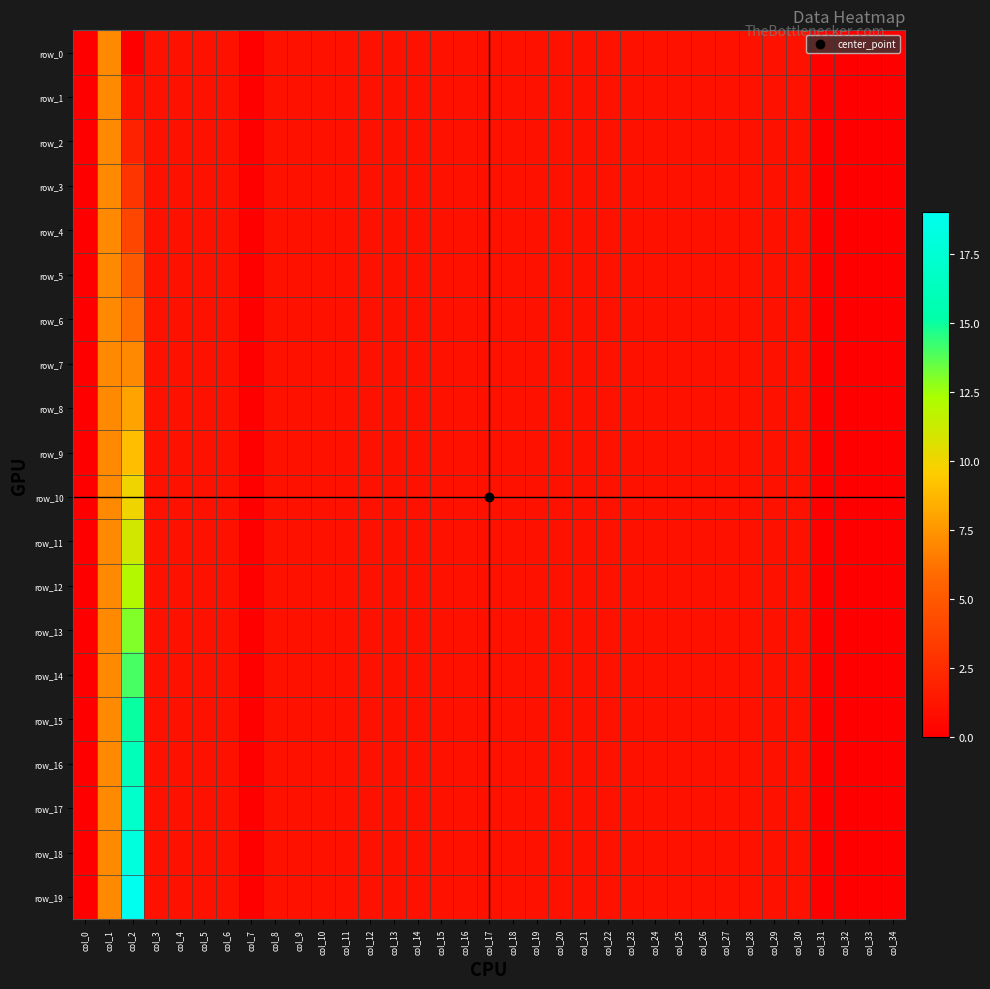

The value of row_13 at col_17 is 1. True or false?

True